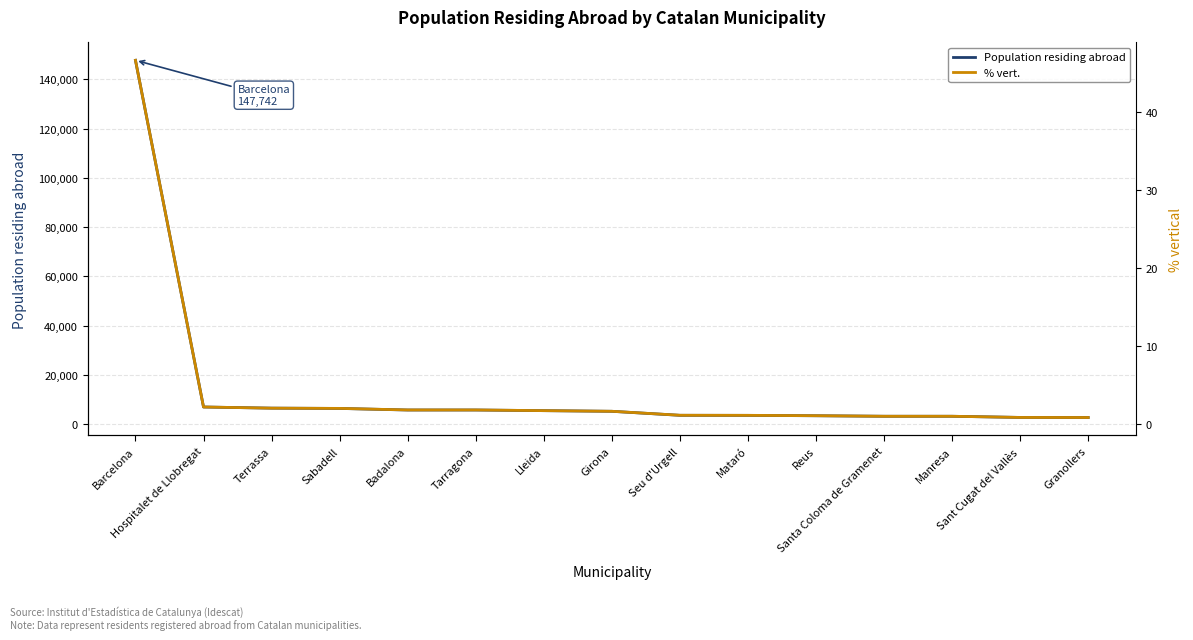

True or false: % vert. has a value of 0.8 at Terrassa.

False